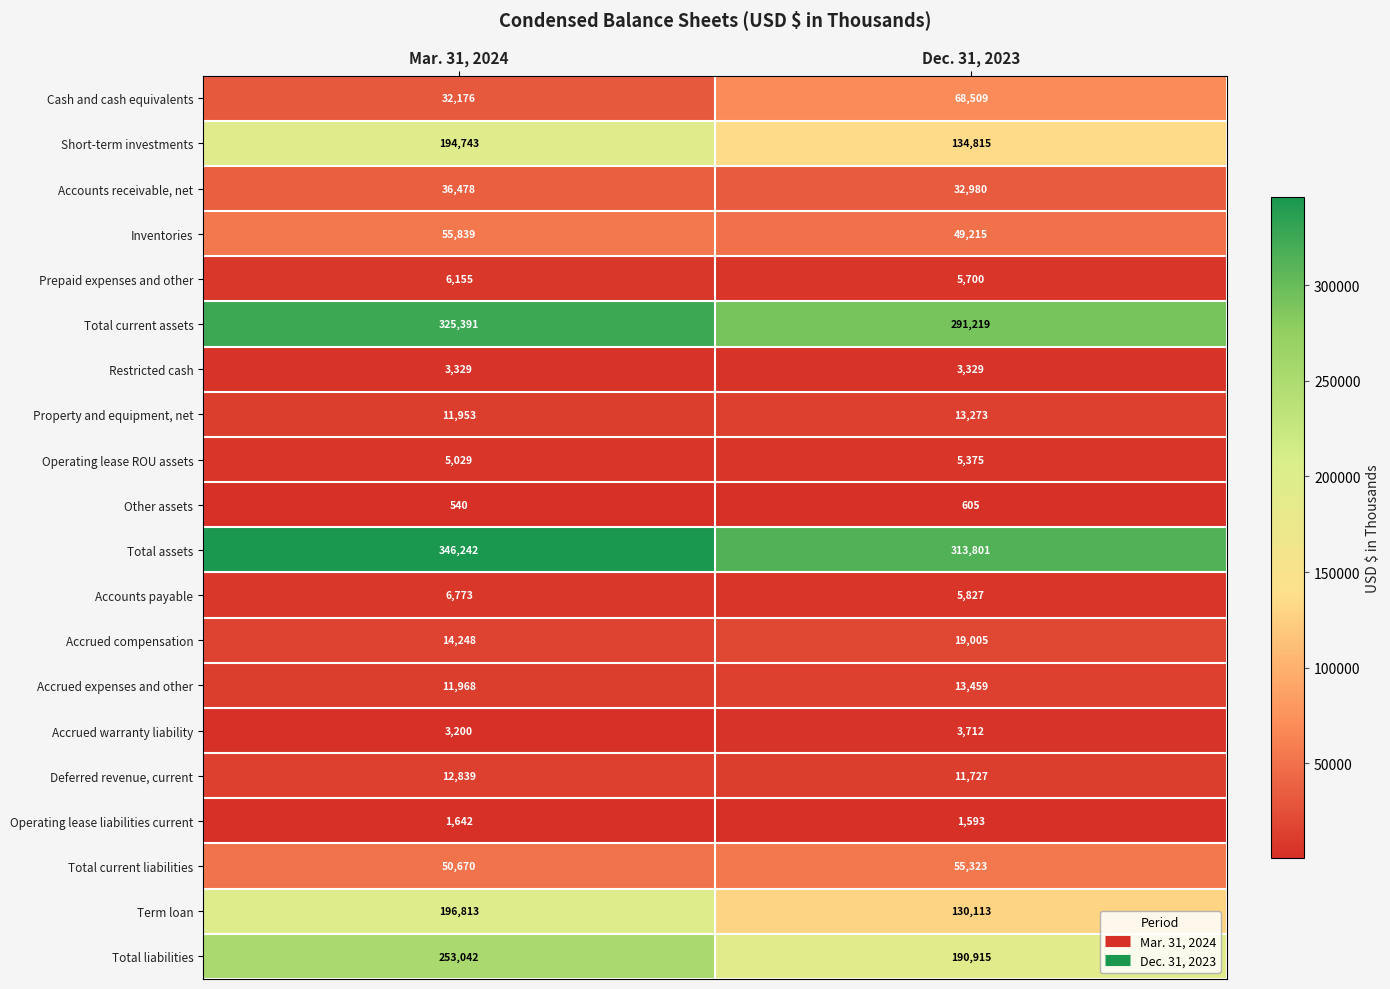

Which series has the largest total across all categories?

Total assets